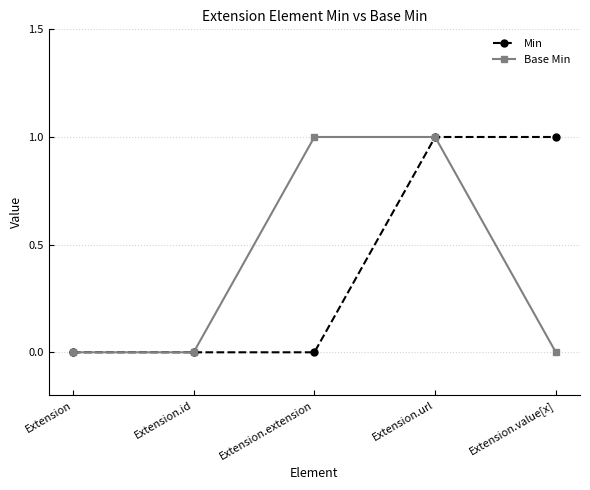

Does the chart display data point markers on the line(s)?

Yes